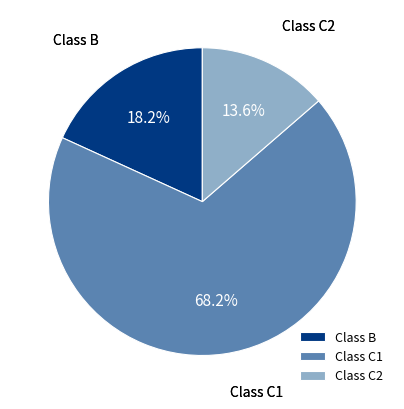

Which has a higher value, Class C1 or Class B?

Class C1